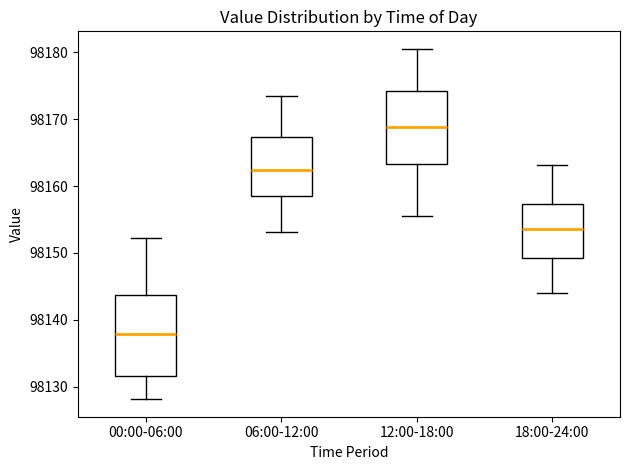

Comparing the boxes themselves (not the whiskers), which one is the tallest?

00:00-06:00